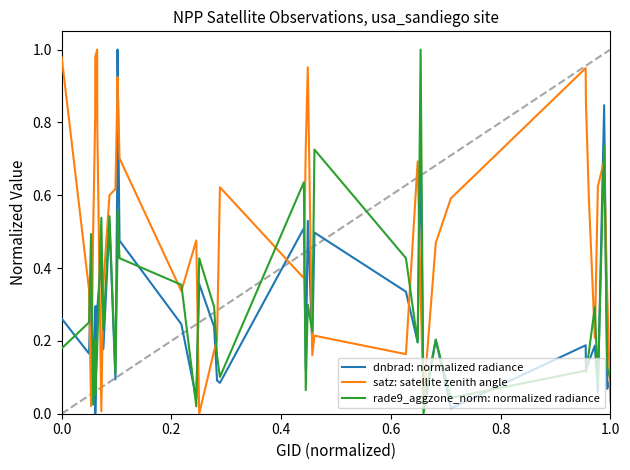

How many lines are shown in the chart?

3